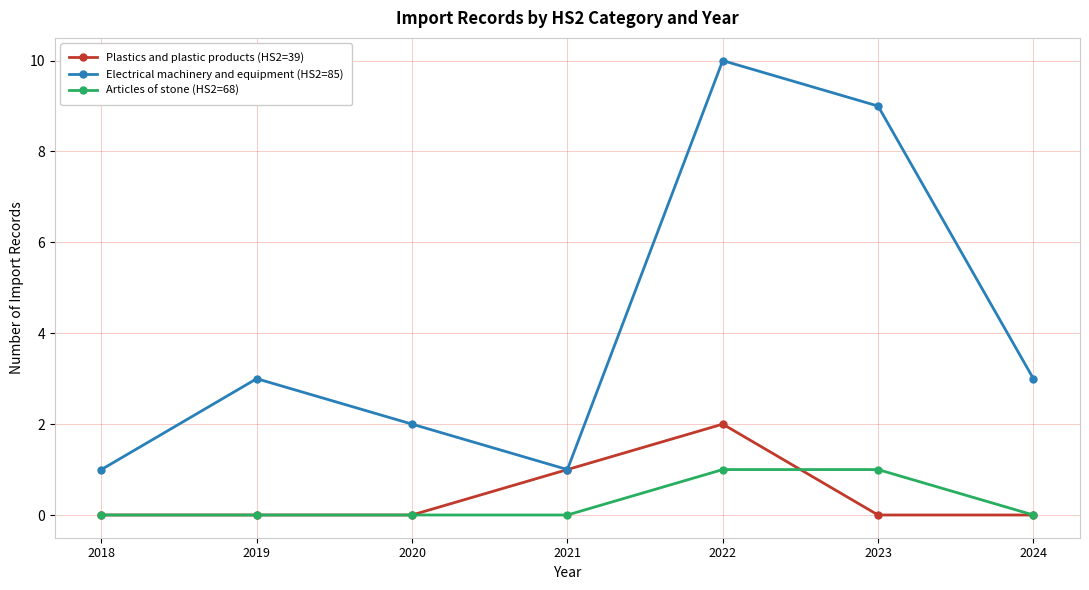

Is it true that Electrical machinery and equipment (HS2=85) equals 18 at 2022?

False